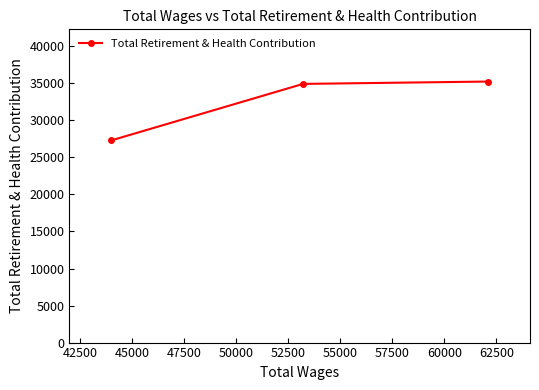

What is the smallest value displayed?

27282